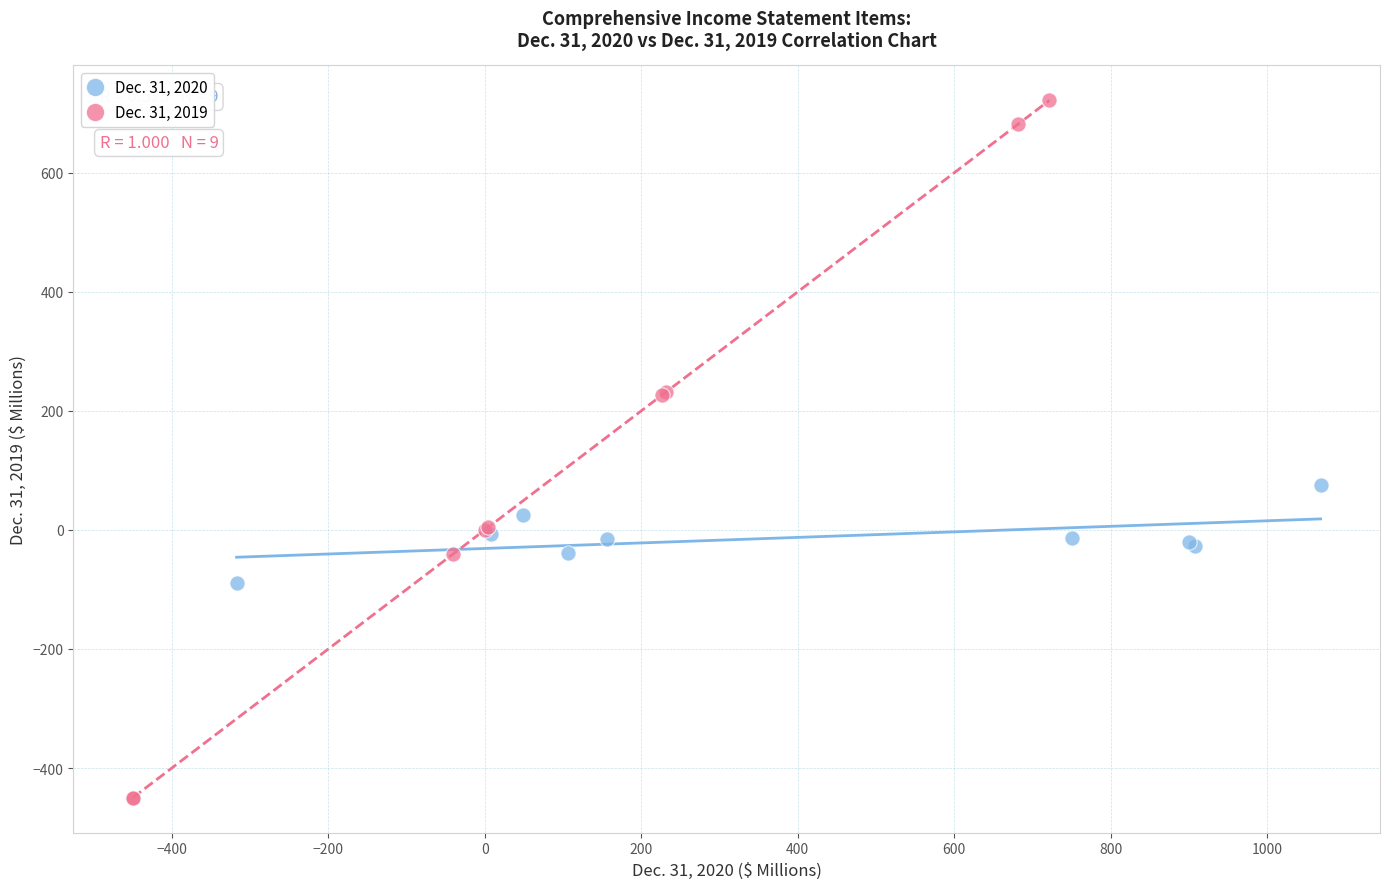

Which series contains the lowest Y value?

Dec. 31, 2019